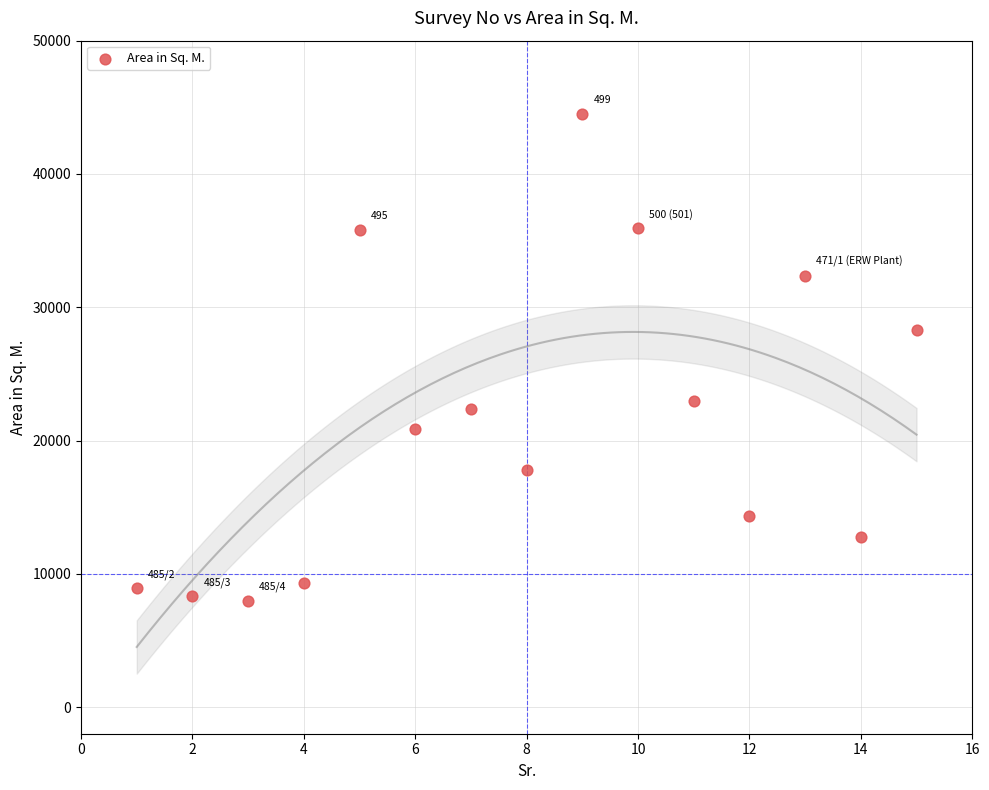

What is the range of Y values (max minus min)?

36521